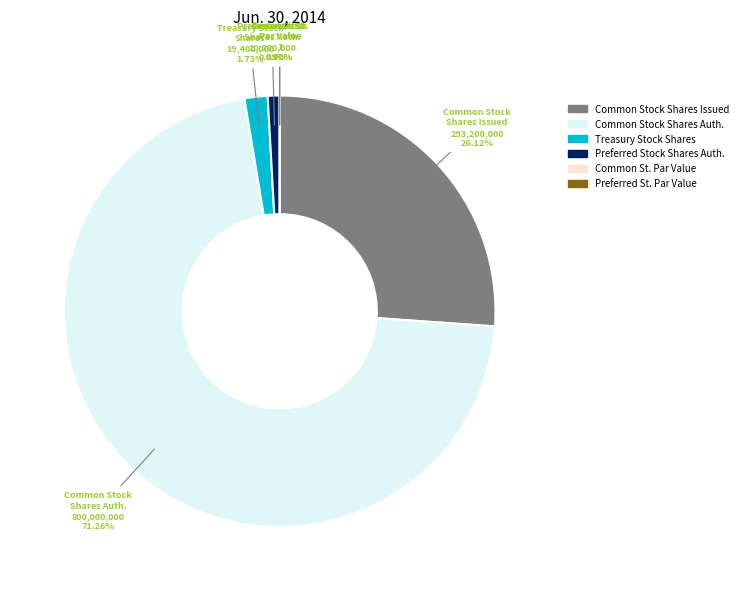

Which has a higher value, Preferred Stock, Par or Stated Value or Treasury Stock, Shares?

Treasury Stock, Shares